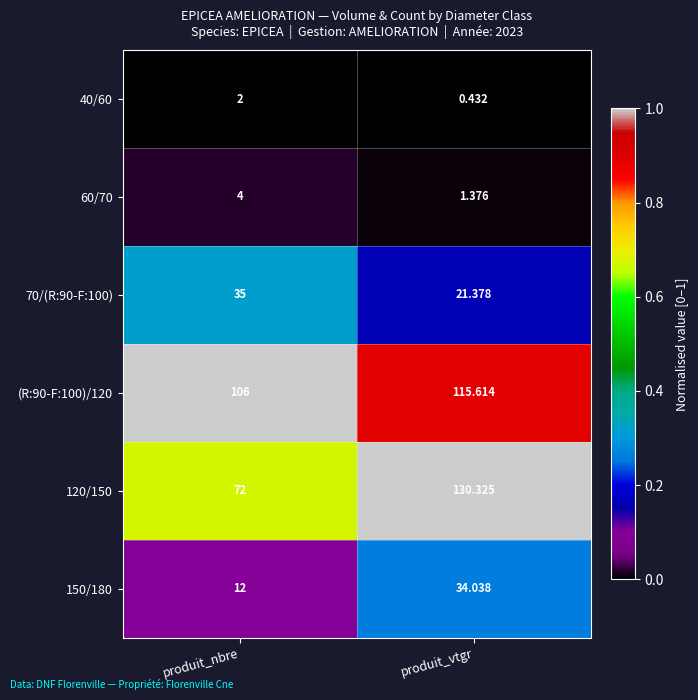

At which category does the chart reach its minimum across all series?

produit_vtgr